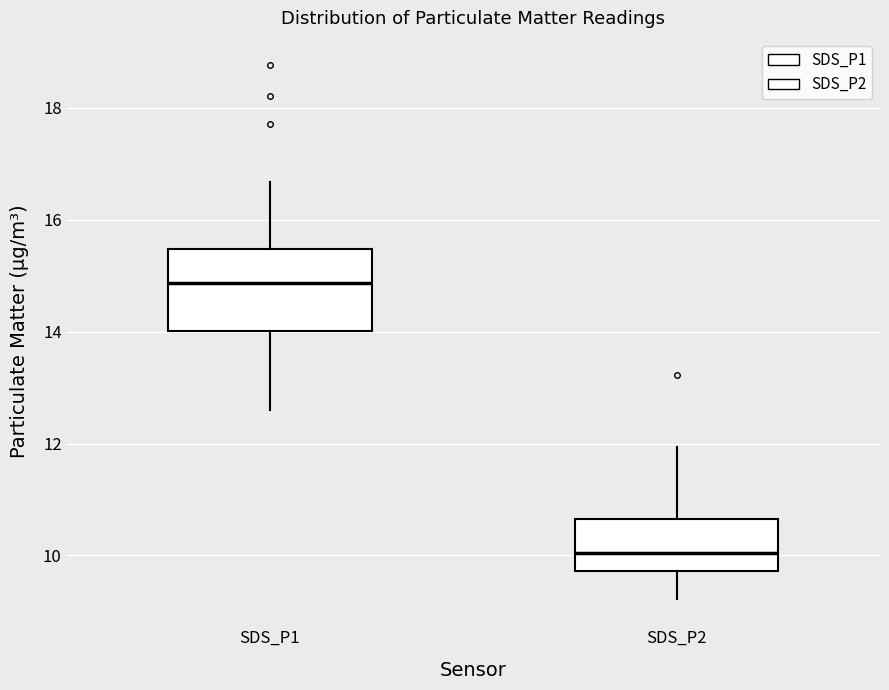

Which box has the lowest median line?

SDS_P2